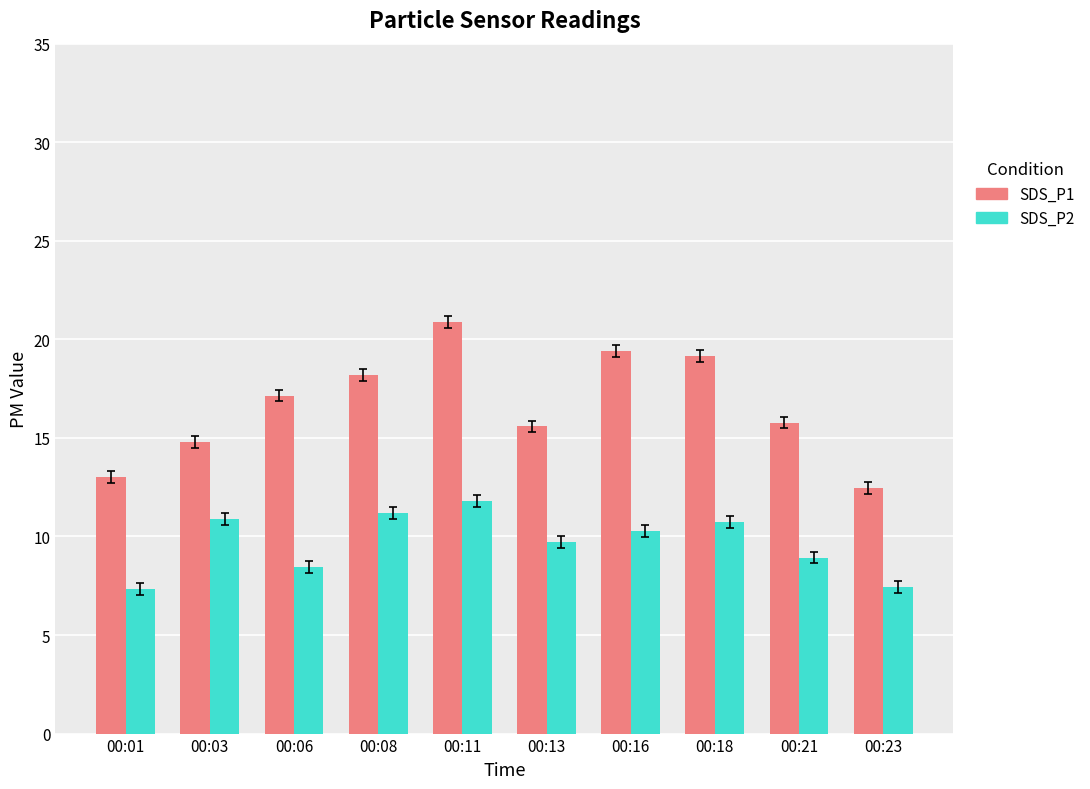

At 00:18, list the series in order from largest to smallest.

SDS_P1, SDS_P2